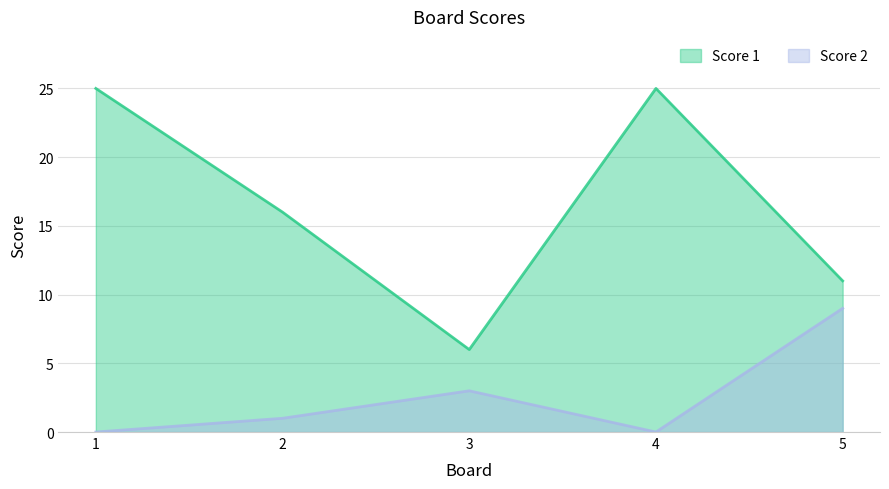

Rank the series at 2 from lowest to highest value.

Score 2, Score 1